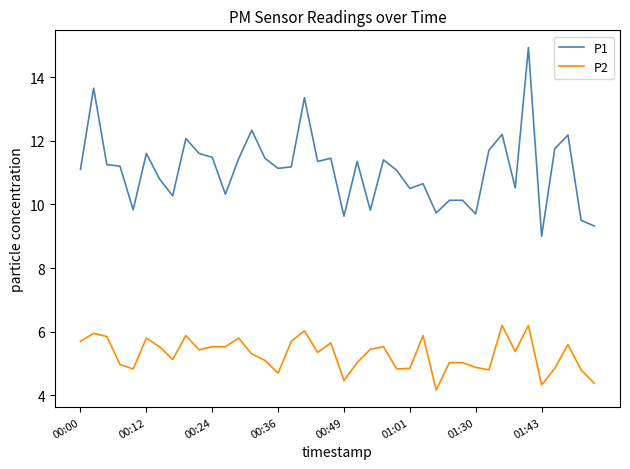

Which series has the largest total across all categories?

P1